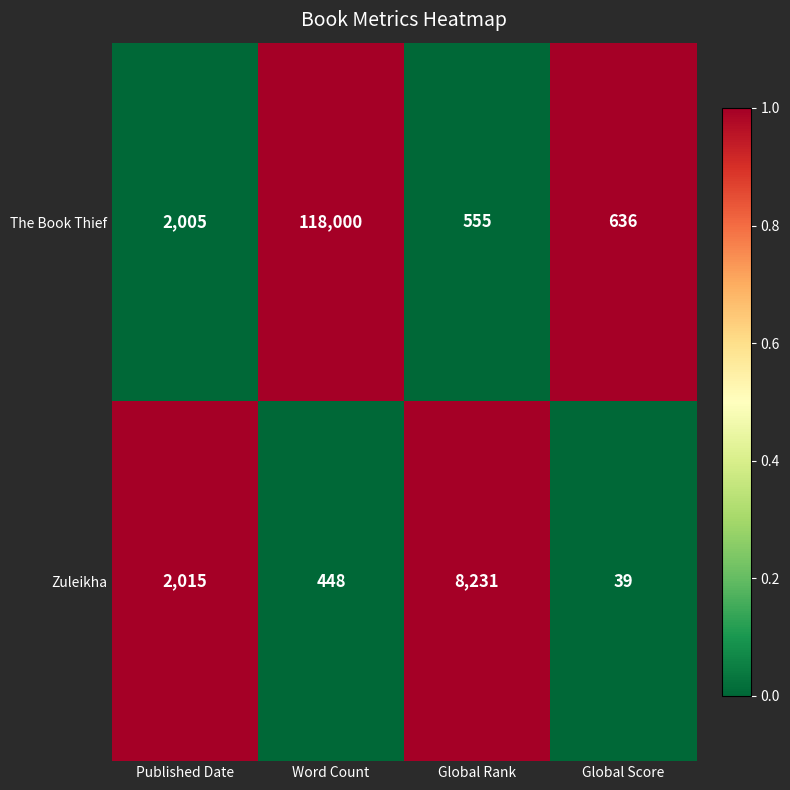

Is it true that The Book Thief equals 2005 at Published Date?

True